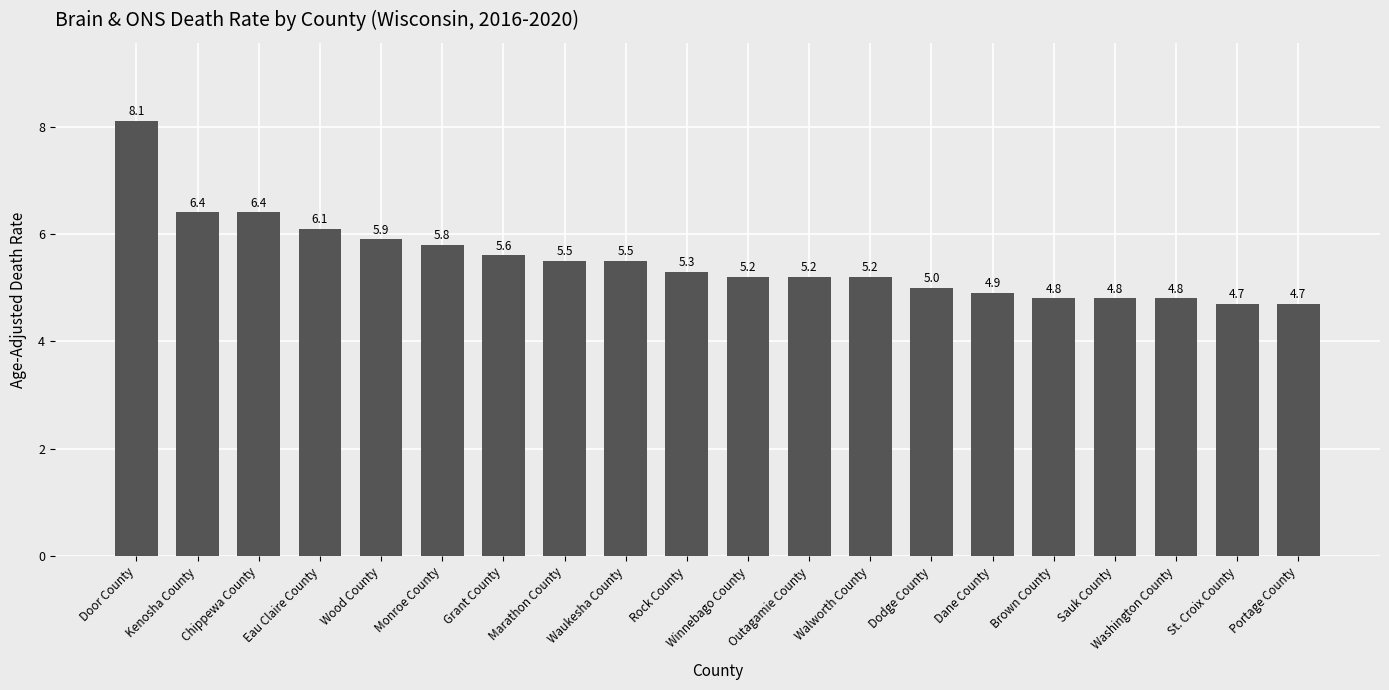

What is the difference between the maximum and minimum values?

3.4